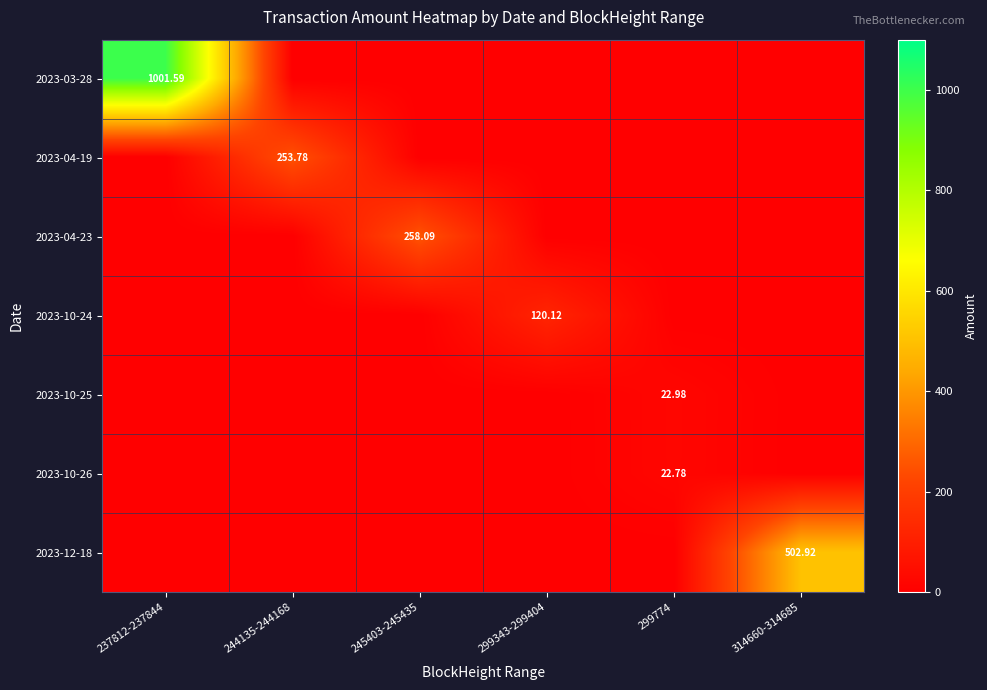

What is the average value of the 2023-04-23 series?

43.0